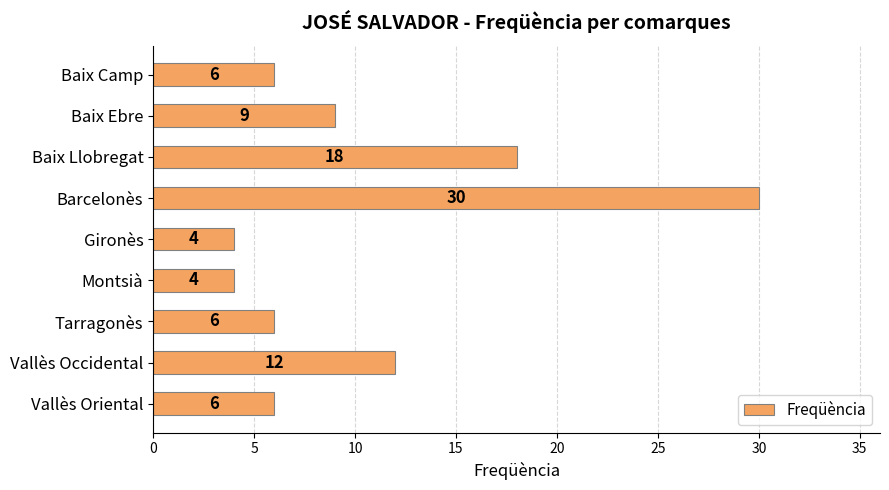

What is the minimum value shown in the chart?

4